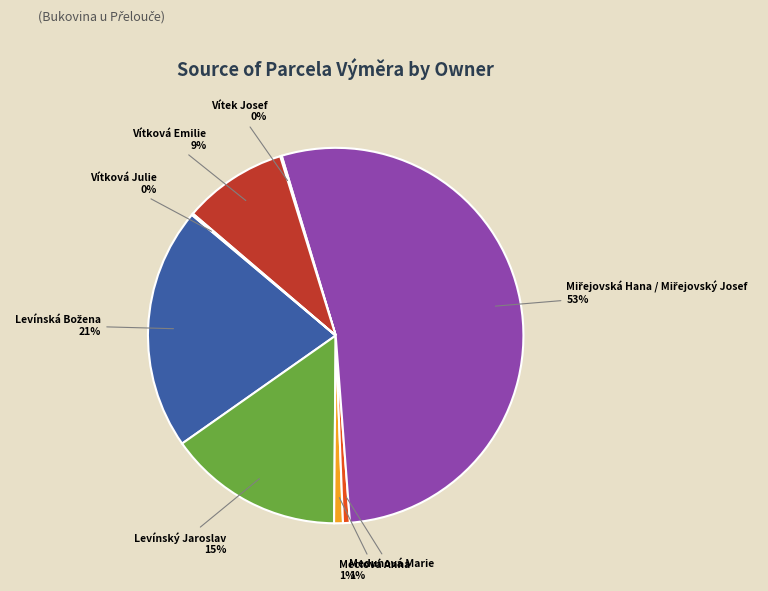

Is it true that Vítková Emilie is 9% of the pie?

True